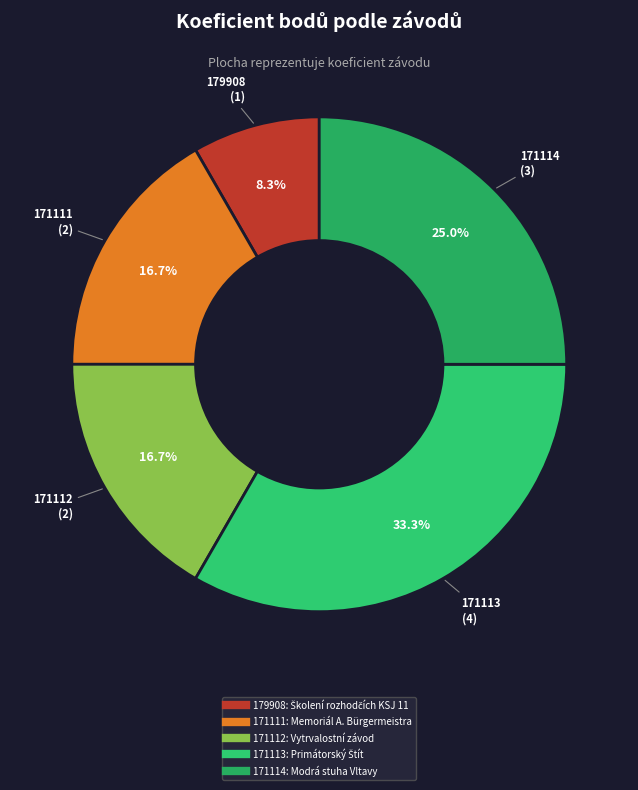

True or false: 171114 accounts for 36% of the total.

False